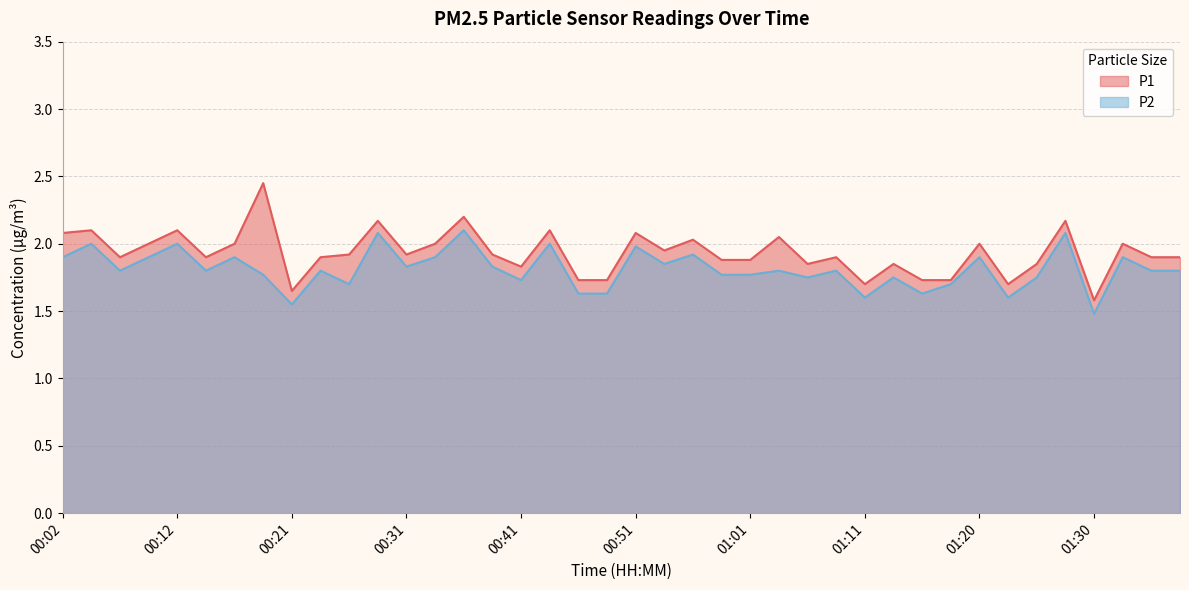

Which category has the highest value in the P2 series?

00:36